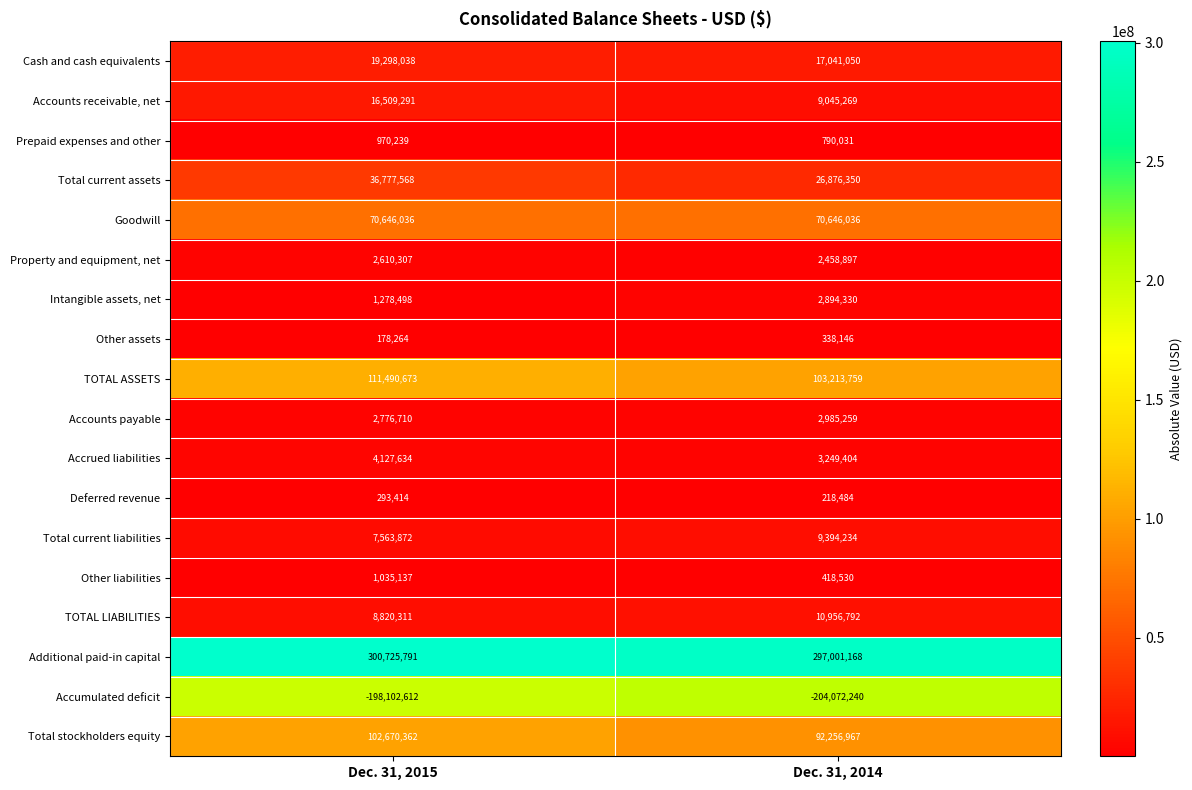

Between Dec. 31, 2015 and Dec. 31, 2014, which series saw the biggest shift?

Total stockholders equity